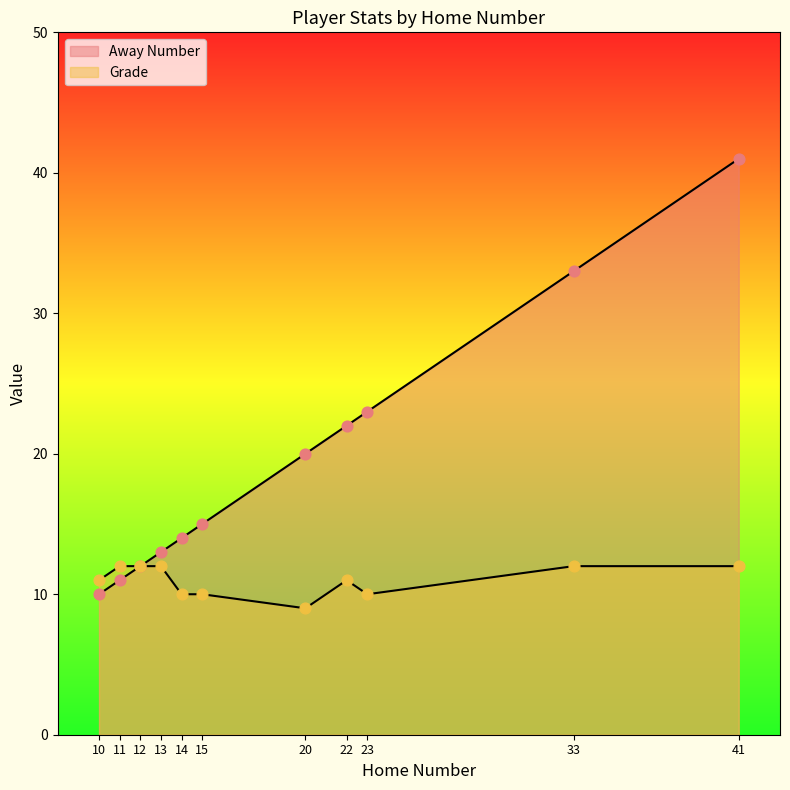

What is the total value across all series at 11?

23